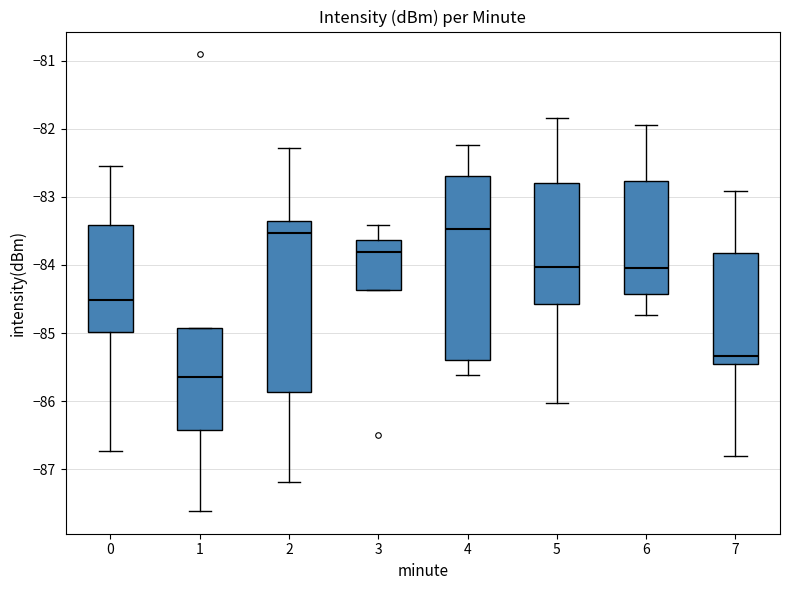

Reading left to right, read every box against the y-axis: the position of its median line, the range the box covers, and the ends of its whiskers. The values are not printed on the chart, so give them approximately, as read against the axis.

0: median -84.5, box -85.0 to -83.4, whiskers -86.7 to -82.5
1: median -85.6, box -86.4 to -84.9, whiskers -87.6 to -84.9
2: median -83.5, box -85.9 to -83.3, whiskers -87.2 to -82.3
3: median -83.8, box -84.4 to -83.6, whiskers -84.4 to -83.4
4: median -83.5, box -85.4 to -82.7, whiskers -85.6 to -82.2
5: median -84.0, box -84.6 to -82.8, whiskers -86.0 to -81.8
6: median -84.0, box -84.4 to -82.8, whiskers -84.7 to -81.9
7: median -85.3, box -85.4 to -83.8, whiskers -86.8 to -82.9